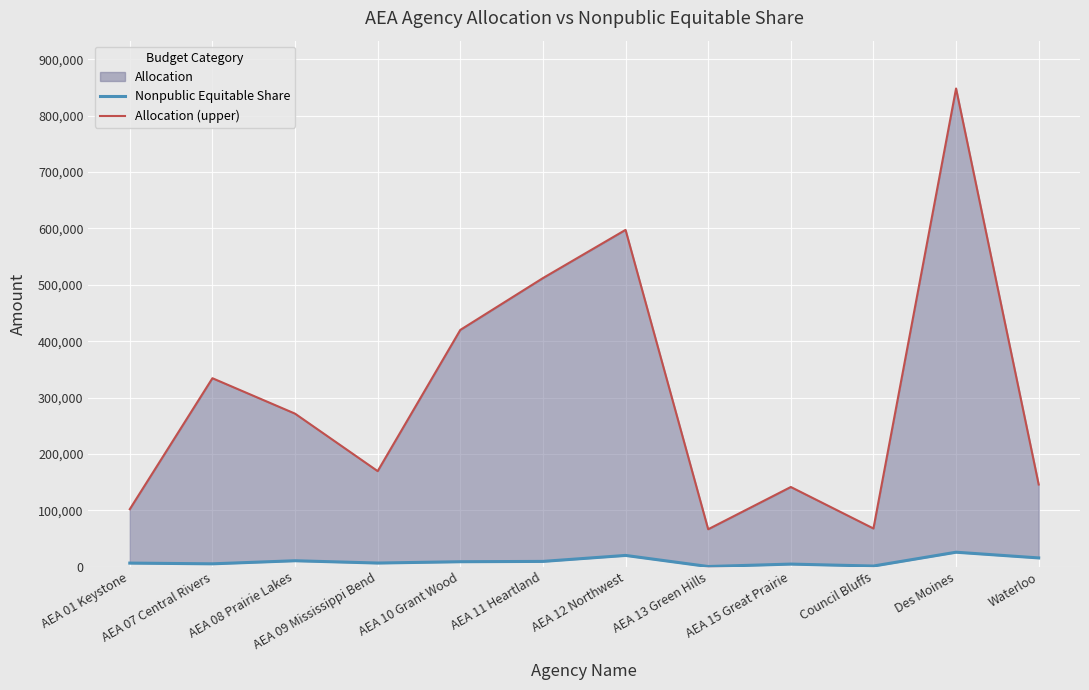

What is the total value across all series at AEA 13 Green Hills?

66363